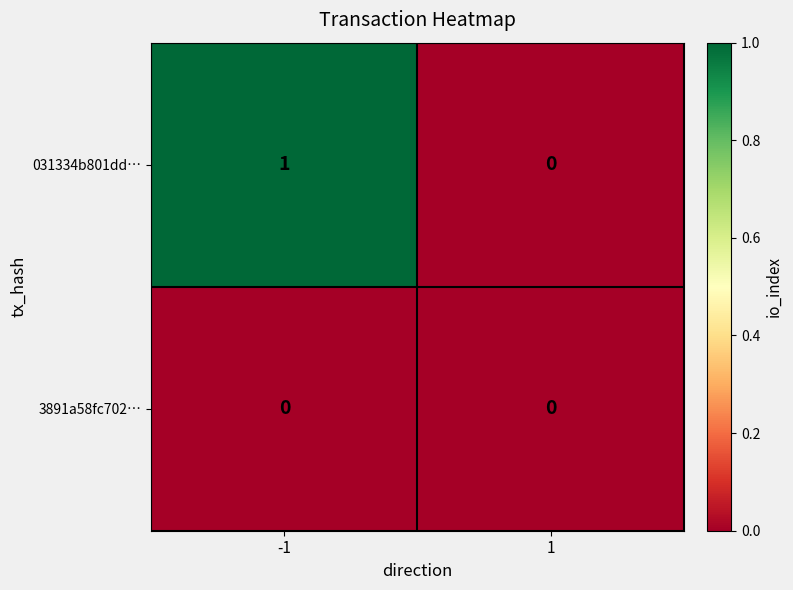

Rank the series by their maximum value, from lowest to highest.

3891a58fc702…, 031334b801dd…